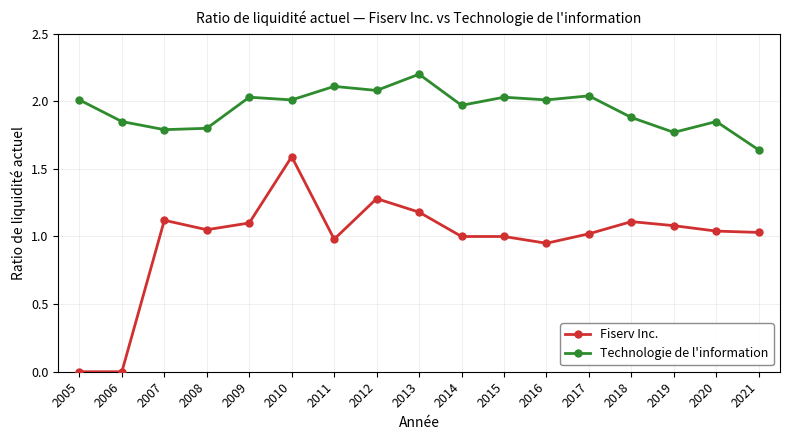

Rank the series at 2012 from highest to lowest value.

Technologie de l'information, Fiserv Inc.